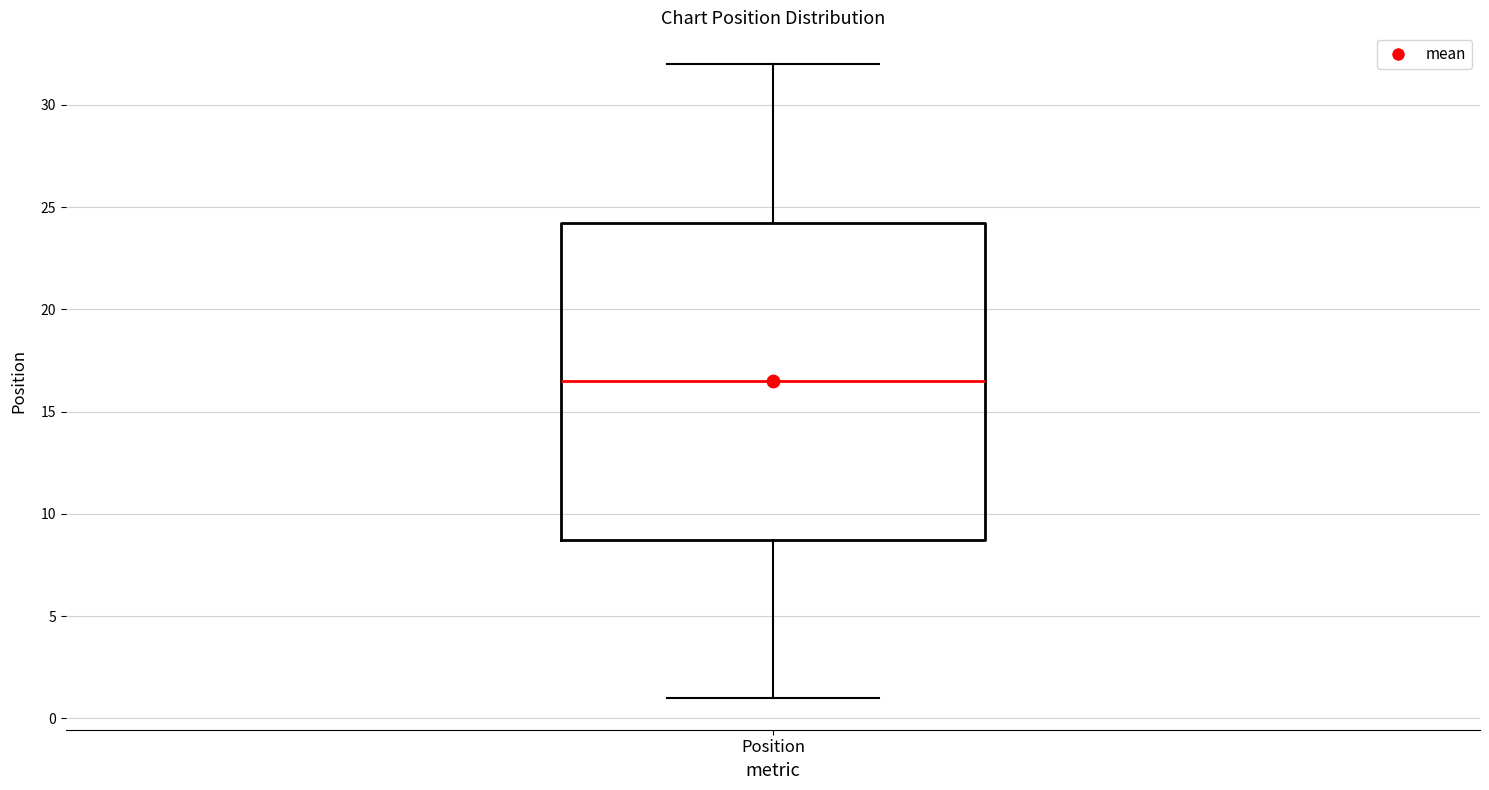

Where is the lower edge of the box for Position on the y-axis? The values are not printed on the chart, so give them approximately, as read against the axis.

9.0